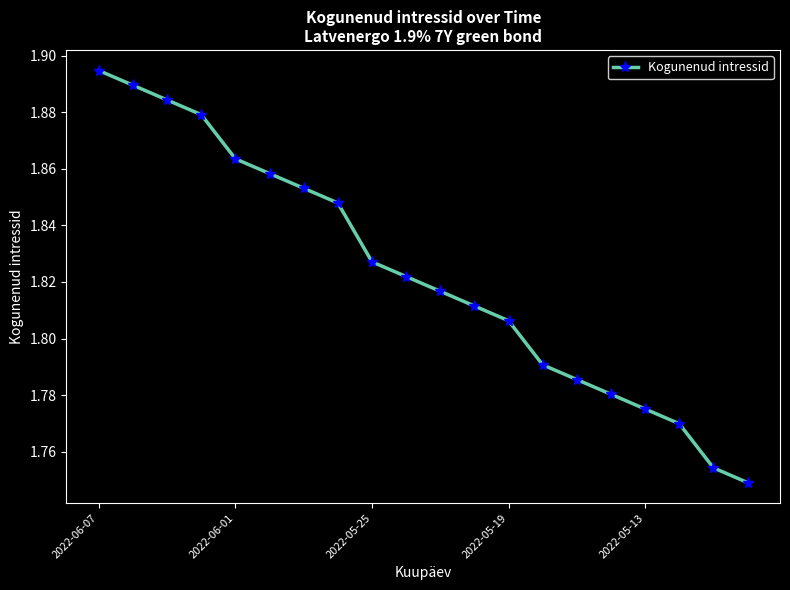

How many values are between 1 and 2?

20